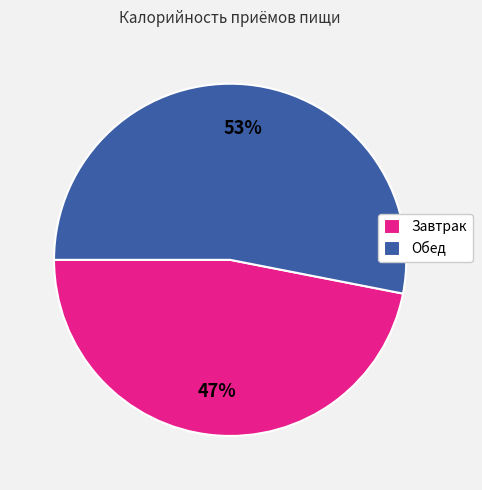

To the nearest percent, what percentage of the pie is Обед?

53%